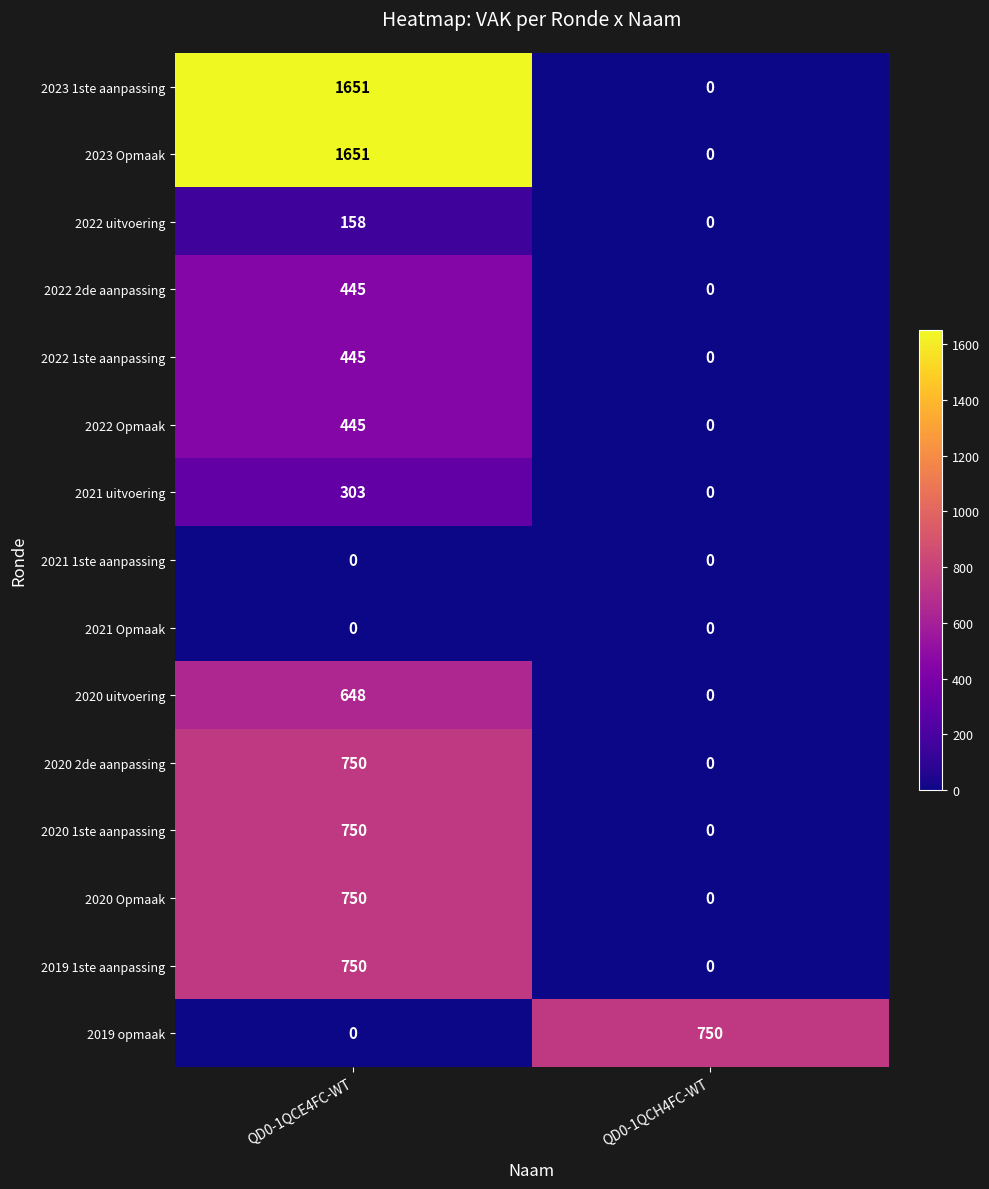

What is the sum of the 2022 uitvoering values at QD0-1QCH4FC-WT and QD0-1QCE4FC-WT?

158